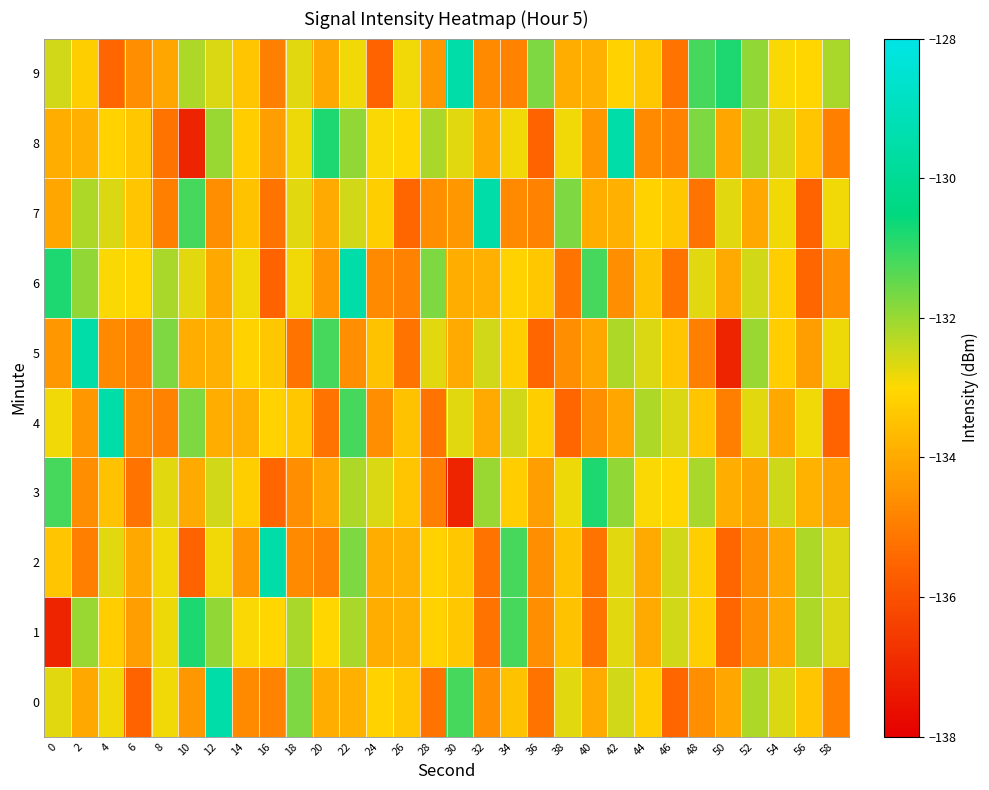

What is the spread (max minus min) of values at 18?

3.4